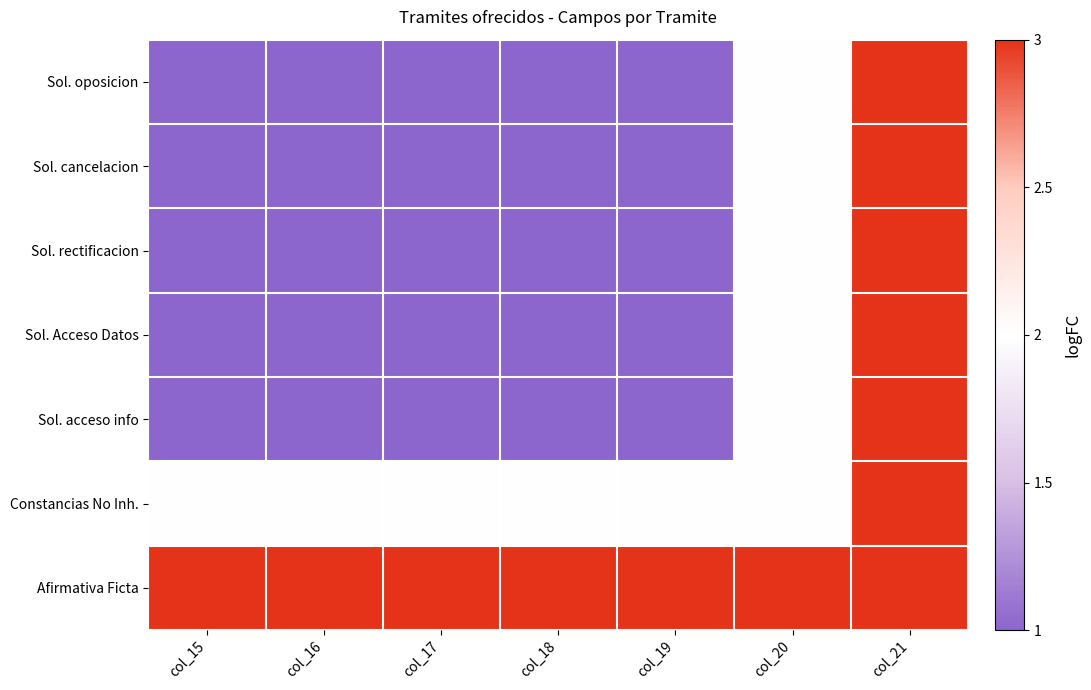

Rank the series by their maximum value, from lowest to highest.

Sol. oposicion, Sol. cancelacion, Sol. rectificacion, Sol. Acceso Datos, Sol. acceso info, Constancias No Inh., Afirmativa Ficta